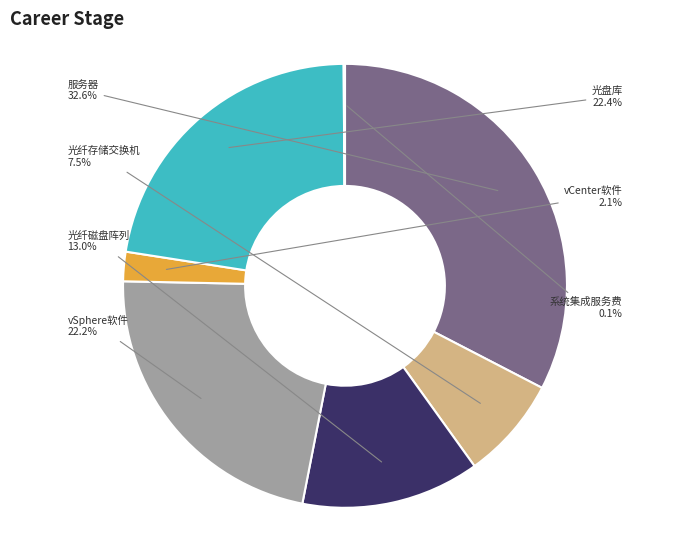

Does any single category account for the majority?

No